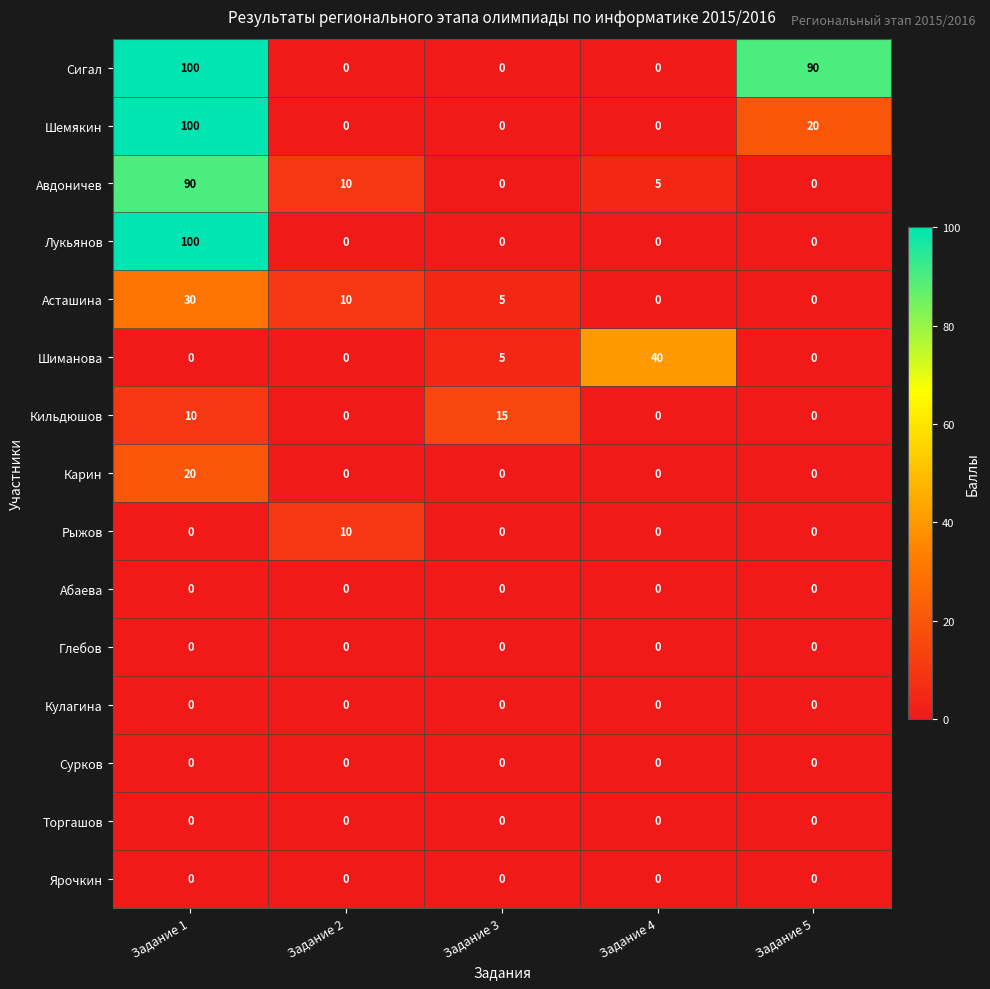

What is the difference between the maximum and minimum values in the Сигал series?

100